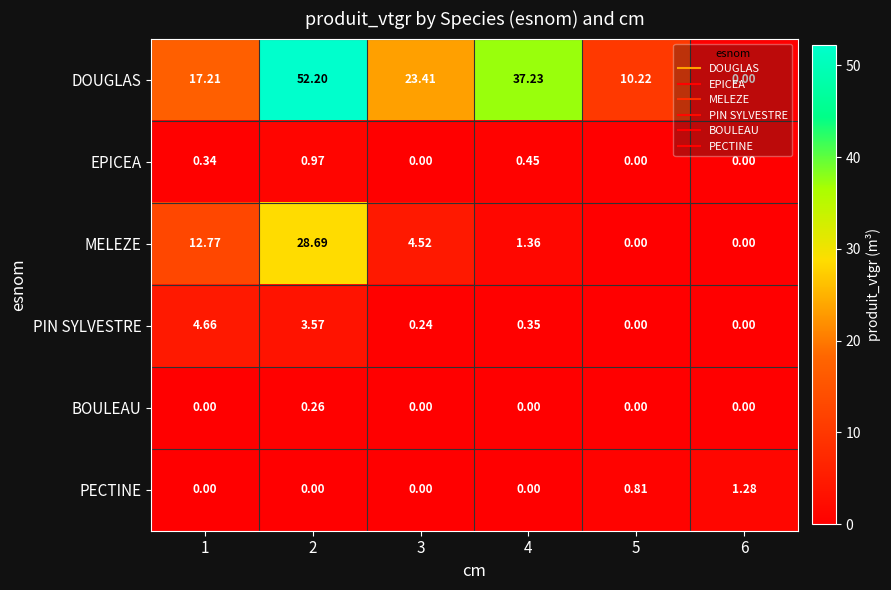

Which series has the largest total across all categories?

DOUGLAS